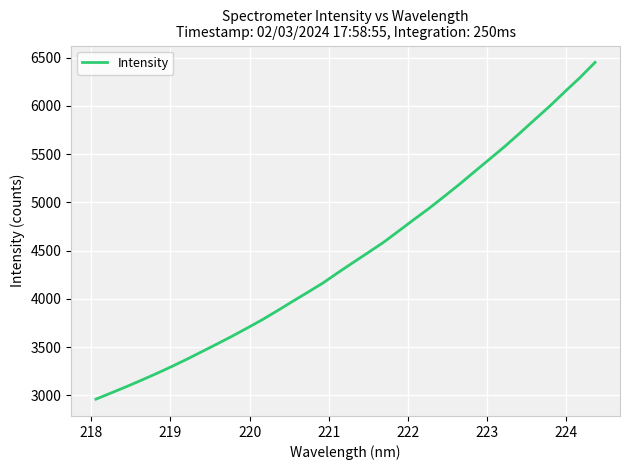

What is the smallest value displayed?

2960.3